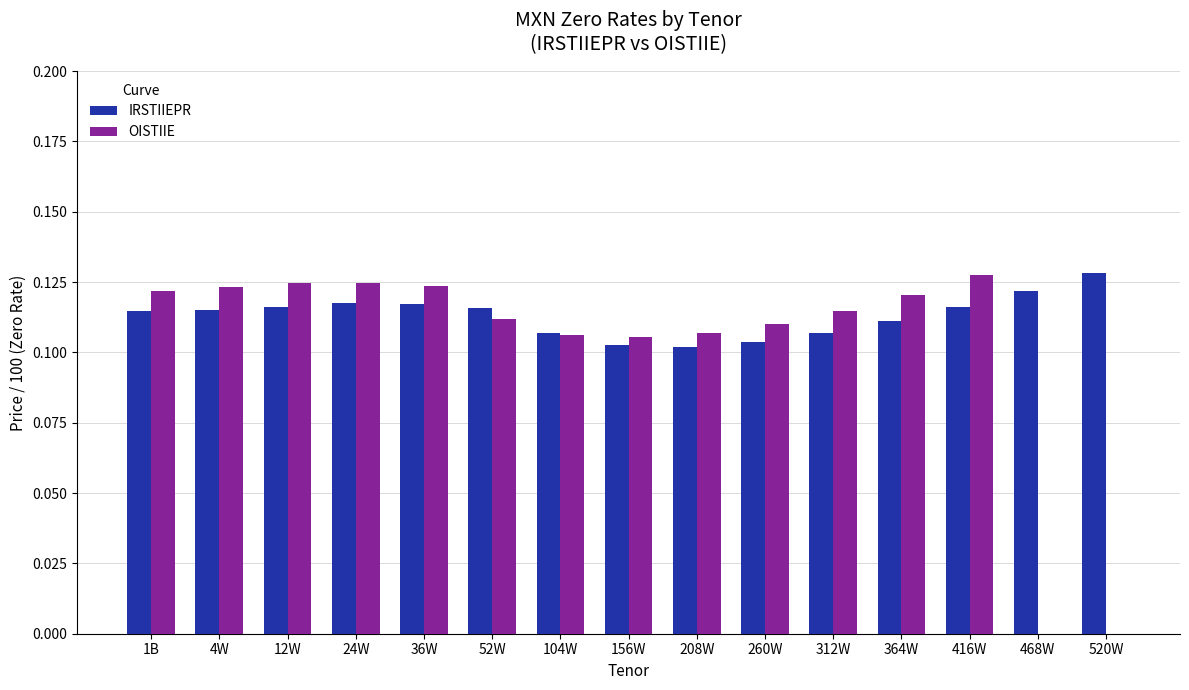

What is the label of the 3rd bar from the left?

12W